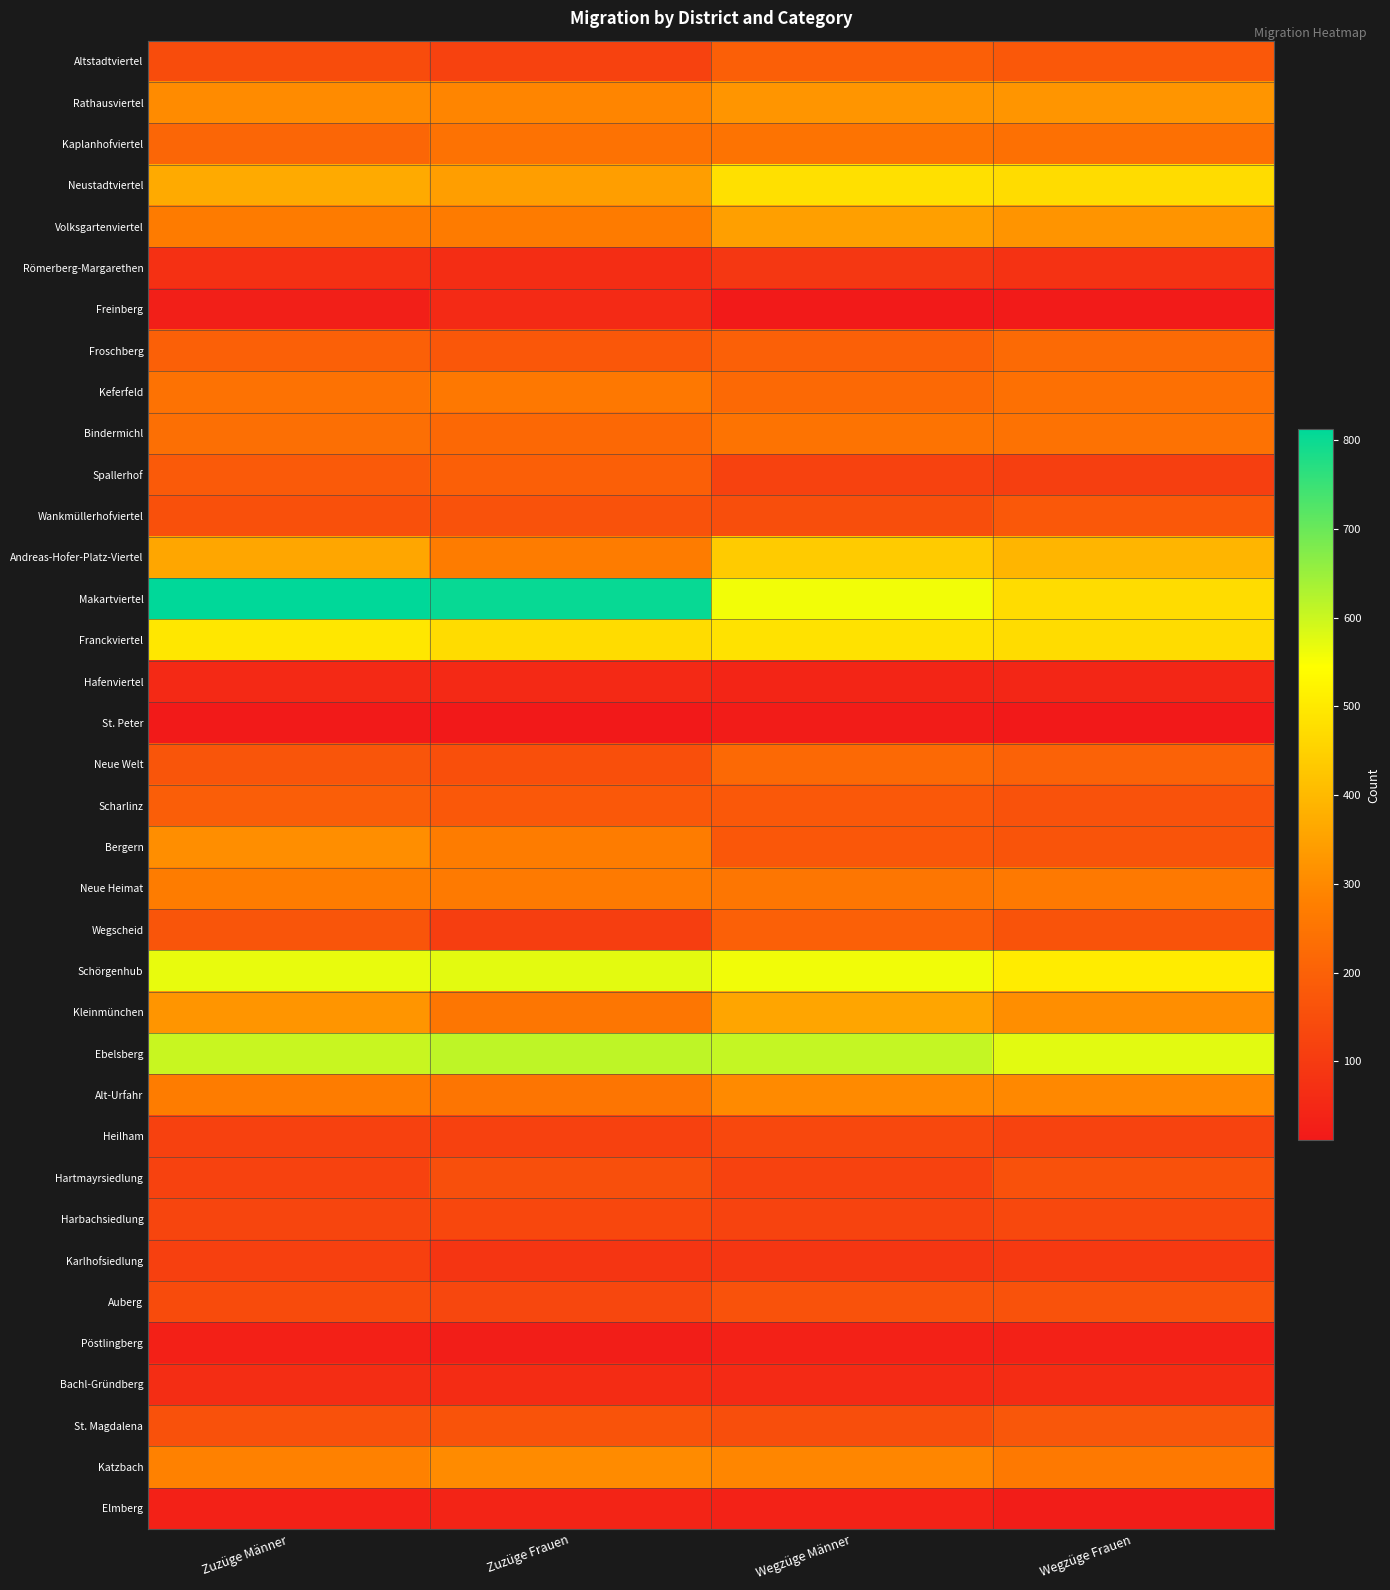

Reading left to right, list all the values displayed in this chart.

Altstadtviertel: Zuzüge Männer=145	Zuzüge Frauen=119	Wegzüge Männer=195	Wegzüge Frauen=177
Rathausviertel: Zuzüge Männer=302	Zuzüge Frauen=291	Wegzüge Männer=324	Wegzüge Frauen=324
Kaplanhofviertel: Zuzüge Männer=213	Zuzüge Frauen=243	Wegzüge Männer=248	Wegzüge Frauen=239
Neustadtviertel: Zuzüge Männer=368	Zuzüge Frauen=344	Wegzüge Männer=481	Wegzüge Frauen=474
Volksgartenviertel: Zuzüge Männer=269	Zuzüge Frauen=268	Wegzüge Männer=345	Wegzüge Frauen=322
Römerberg-Margarethen: Zuzüge Männer=73	Zuzüge Frauen=63	Wegzüge Männer=90	Wegzüge Frauen=77
Freinberg: Zuzüge Männer=28	Zuzüge Frauen=56	Wegzüge Männer=14	Wegzüge Frauen=16
Froschberg: Zuzüge Männer=197	Zuzüge Frauen=174	Wegzüge Männer=196	Wegzüge Frauen=224
Keferfeld: Zuzüge Männer=244	Zuzüge Frauen=261	Wegzüge Männer=221	Wegzüge Frauen=239
Bindermichl: Zuzüge Männer=235	Zuzüge Frauen=218	Wegzüge Männer=248	Wegzüge Frauen=244
Spallerhof: Zuzüge Männer=183	Zuzüge Frauen=195	Wegzüge Männer=120	Wegzüge Frauen=110
Wankmüllerhofviertel: Zuzüge Männer=156	Zuzüge Frauen=160	Wegzüge Männer=150	Wegzüge Frauen=178
Andreas-Hofer-Platz-Viertel: Zuzüge Männer=361	Zuzüge Frauen=270	Wegzüge Männer=437	Wegzüge Frauen=390
Makartviertel: Zuzüge Männer=812	Zuzüge Frauen=804	Wegzüge Männer=557	Wegzüge Frauen=471
Franckviertel: Zuzüge Männer=495	Zuzüge Frauen=474	Wegzüge Männer=484	Wegzüge Frauen=474
Hafenviertel: Zuzüge Männer=52	Zuzüge Frauen=53	Wegzüge Männer=43	Wegzüge Frauen=44
St. Peter: Zuzüge Männer=15	Zuzüge Frauen=11	Wegzüge Männer=20	Wegzüge Frauen=12
Neue Welt: Zuzüge Männer=168	Zuzüge Frauen=154	Wegzüge Männer=220	Wegzüge Frauen=202
Scharlinz: Zuzüge Männer=192	Zuzüge Frauen=176	Wegzüge Männer=177	Wegzüge Frauen=162
Bergern: Zuzüge Männer=310	Zuzüge Frauen=270	Wegzüge Männer=174	Wegzüge Frauen=167
Neue Heimat: Zuzüge Männer=270	Zuzüge Frauen=265	Wegzüge Männer=255	Wegzüge Frauen=262
Wegscheid: Zuzüge Männer=170	Zuzüge Frauen=108	Wegzüge Männer=198	Wegzüge Frauen=163
Schörgenhub: Zuzüge Männer=568	Zuzüge Frauen=573	Wegzüge Männer=560	Wegzüge Frauen=506
Kleinmünchen: Zuzüge Männer=324	Zuzüge Frauen=254	Wegzüge Männer=357	Wegzüge Frauen=310
Ebelsberg: Zuzüge Männer=601	Zuzüge Frauen=612	Wegzüge Männer=606	Wegzüge Frauen=575
Alt-Urfahr: Zuzüge Männer=272	Zuzüge Frauen=251	Wegzüge Männer=301	Wegzüge Frauen=297
Heilham: Zuzüge Männer=116	Zuzüge Frauen=116	Wegzüge Männer=134	Wegzüge Frauen=121
Hartmayrsiedlung: Zuzüge Männer=120	Zuzüge Frauen=153	Wegzüge Männer=119	Wegzüge Frauen=157
Harbachsiedlung: Zuzüge Männer=128	Zuzüge Frauen=133	Wegzüge Männer=121	Wegzüge Frauen=135
Karlhofsiedlung: Zuzüge Männer=113	Zuzüge Frauen=86	Wegzüge Männer=88	Wegzüge Frauen=94
Auberg: Zuzüge Männer=143	Zuzüge Frauen=131	Wegzüge Männer=160	Wegzüge Frauen=162
Pöstlingberg: Zuzüge Männer=30	Zuzüge Frauen=25	Wegzüge Männer=32	Wegzüge Frauen=33
Bachl-Gründberg: Zuzüge Männer=63	Zuzüge Frauen=62	Wegzüge Männer=55	Wegzüge Frauen=61
St. Magdalena: Zuzüge Männer=159	Zuzüge Frauen=164	Wegzüge Männer=151	Wegzüge Frauen=173
Katzbach: Zuzüge Männer=282	Zuzüge Frauen=304	Wegzüge Männer=293	Wegzüge Frauen=263
Elmberg: Zuzüge Männer=32	Zuzüge Frauen=40	Wegzüge Männer=35	Wegzüge Frauen=23